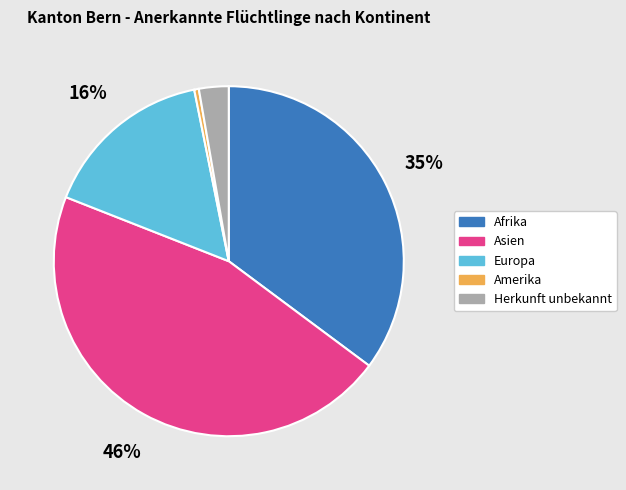

Rank the categories by value from lowest to highest.

Amerika, Herkunft unbekannt, Europa, Afrika, Asien